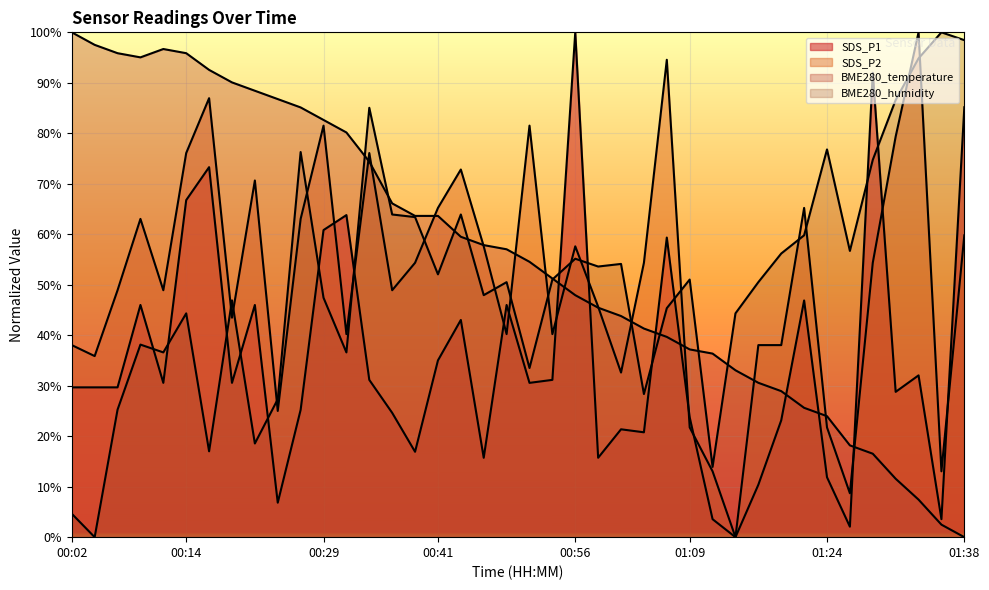

What is the difference between the BME280_humidity values at 00:44 and 01:31?

22.7